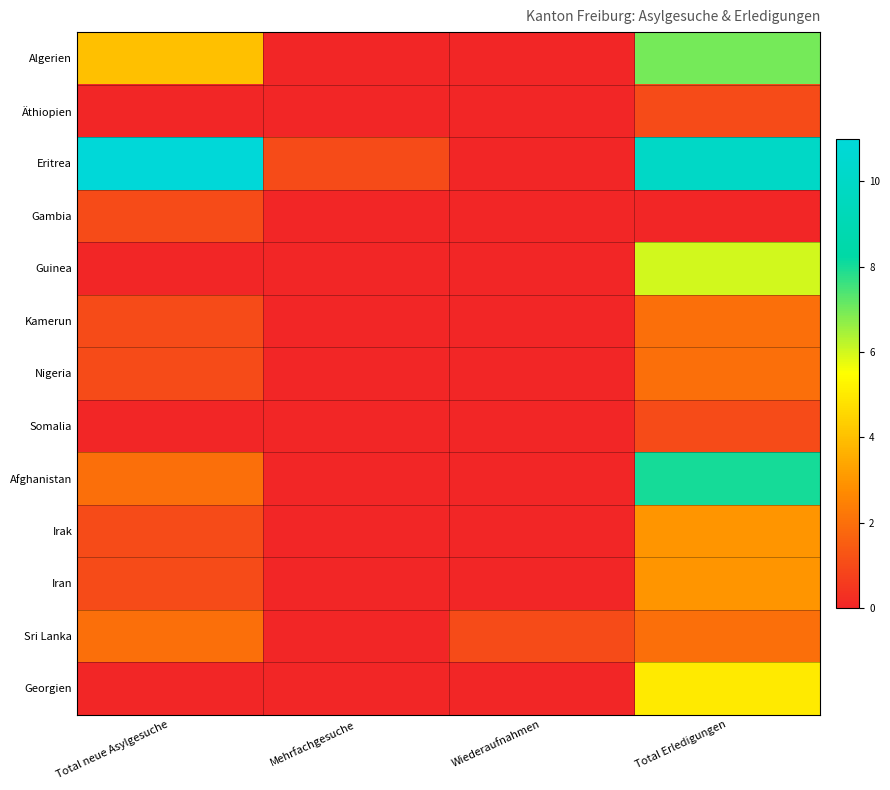

At Total Erledigungen, list the series in order from largest to smallest.

Eritrea, Afghanistan, Algerien, Guinea, Georgien, Irak, Iran, Kamerun, Nigeria, Sri Lanka, Äthiopien, Somalia, Gambia